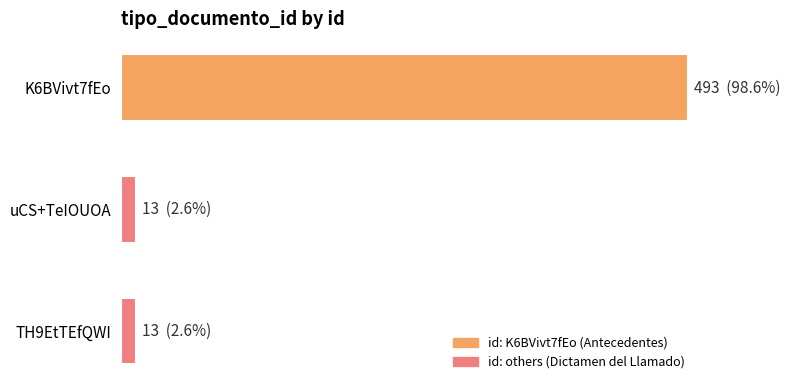

What is the sum of all values?

519